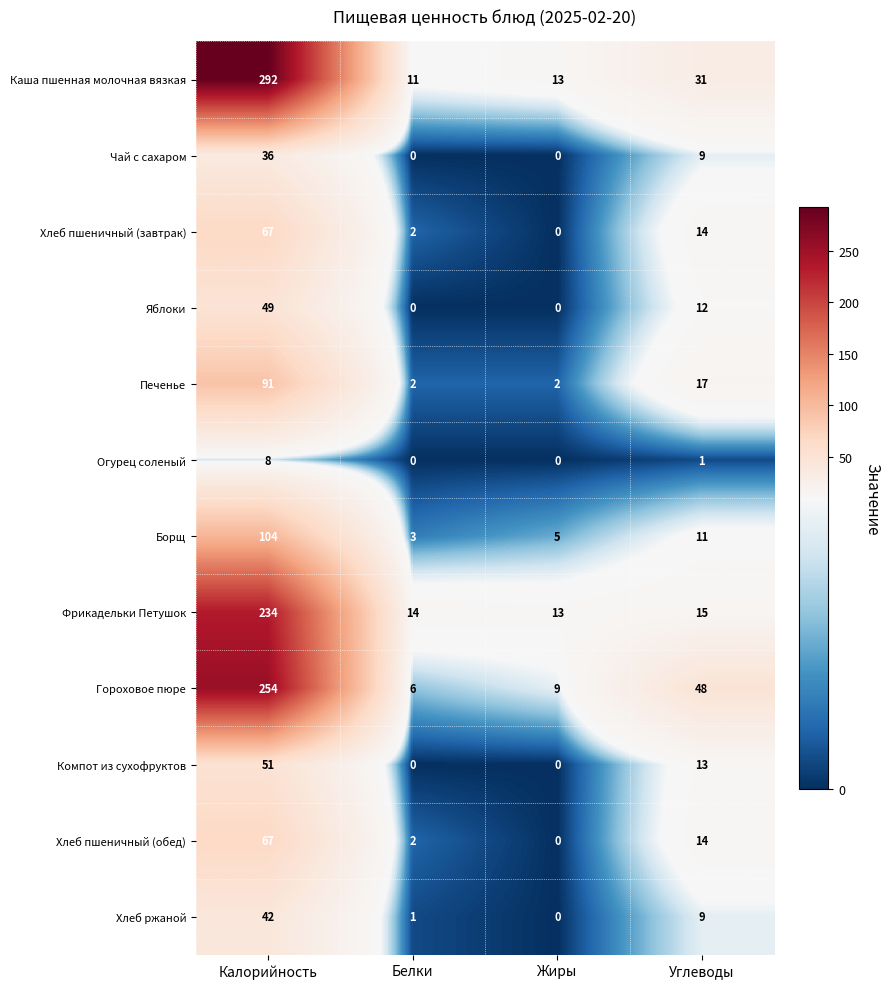

What is the difference between the second highest and minimum values in the Чай с сахаром series?

9